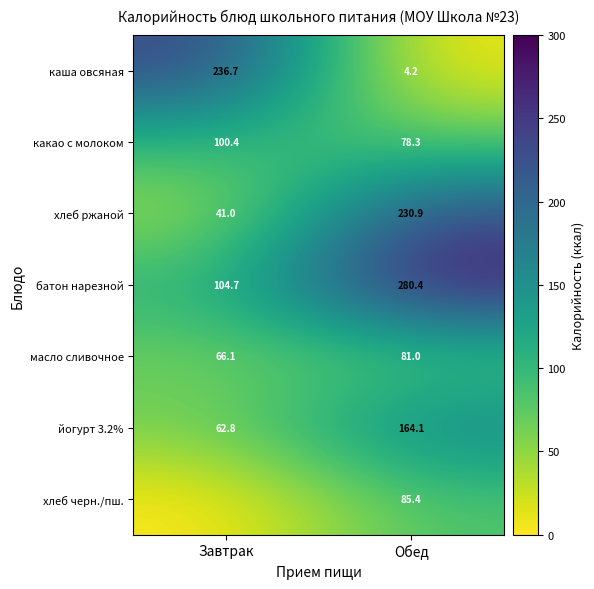

True or false: масло сливочное has a value of 66.1 at Завтрак.

True